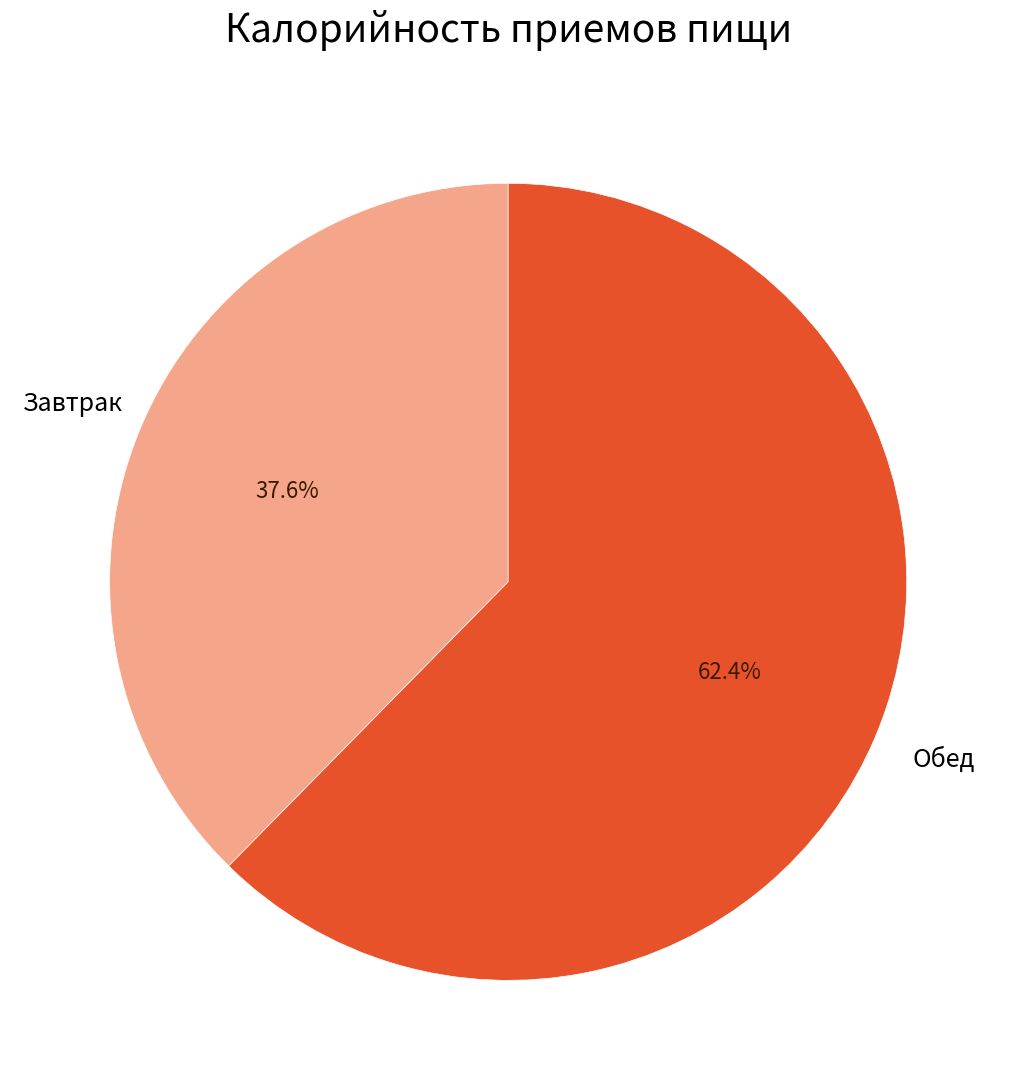

Is there any slice that represents more than half of the pie?

Yes